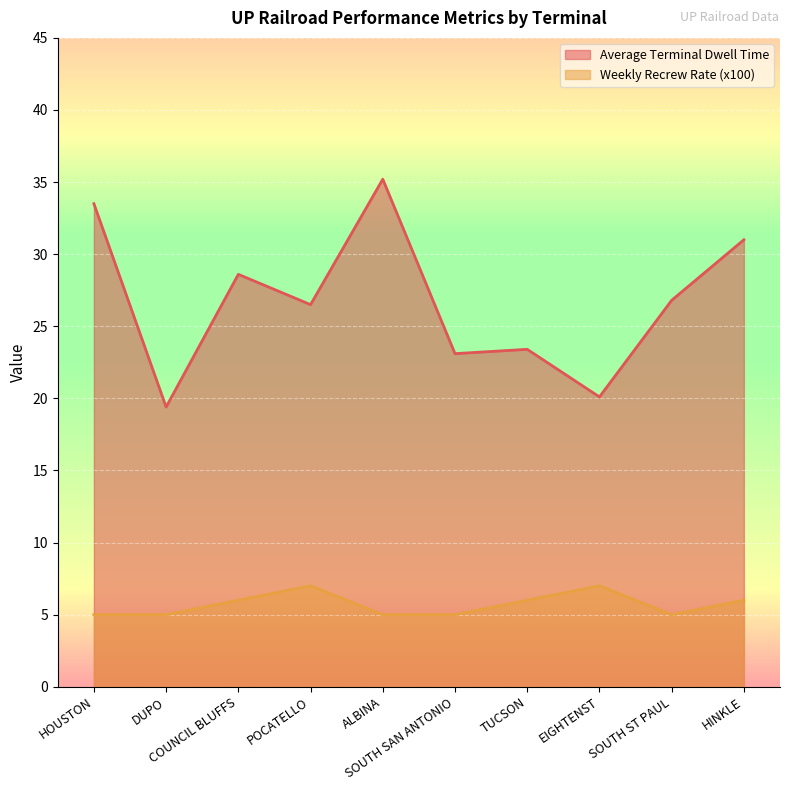

How many lines are shown in the chart?

2